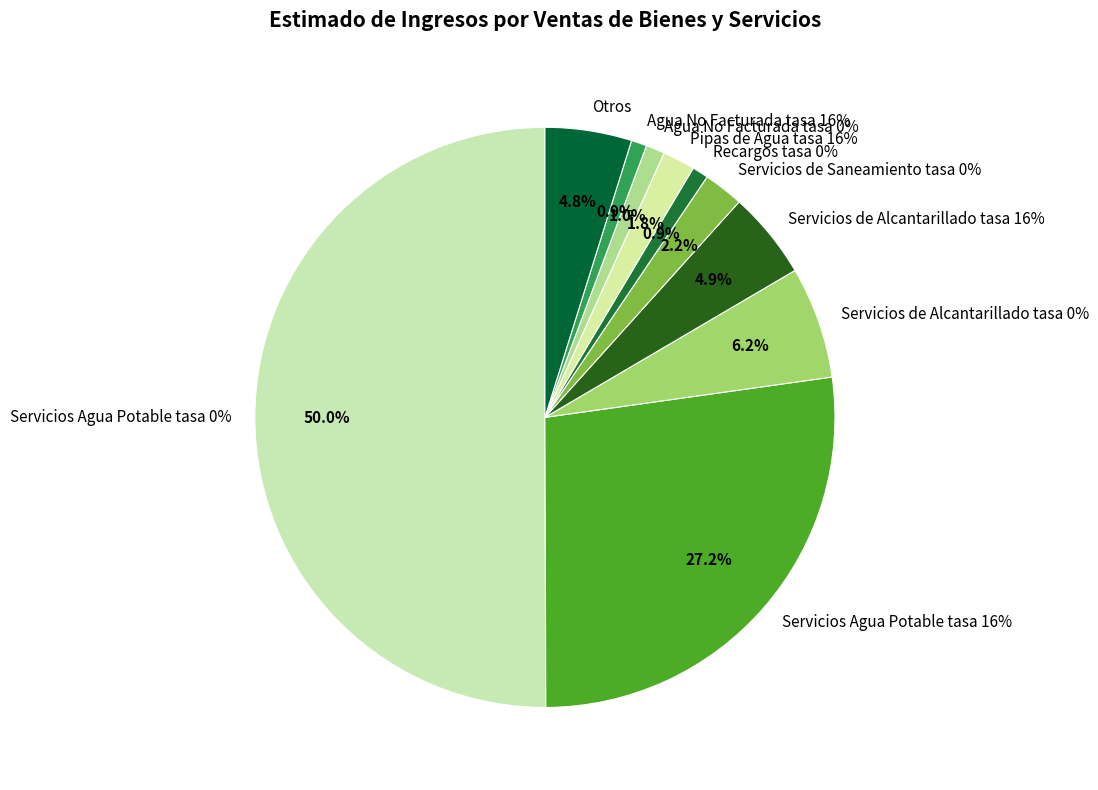

Is there any slice that represents more than half of the pie?

Yes